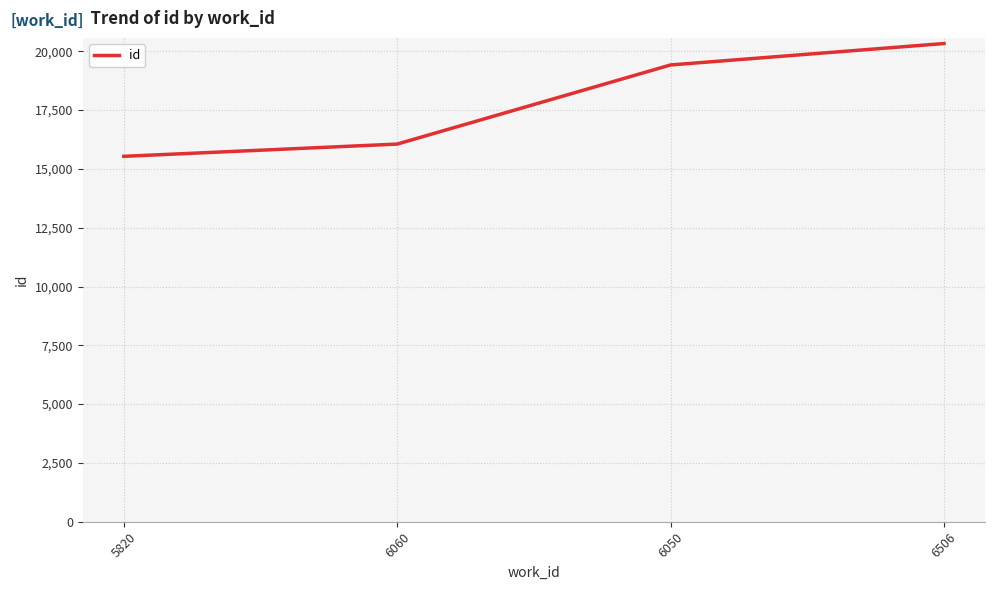

Reading right to left, what are all the values shown in this chart?

20332	19421	16057	15536